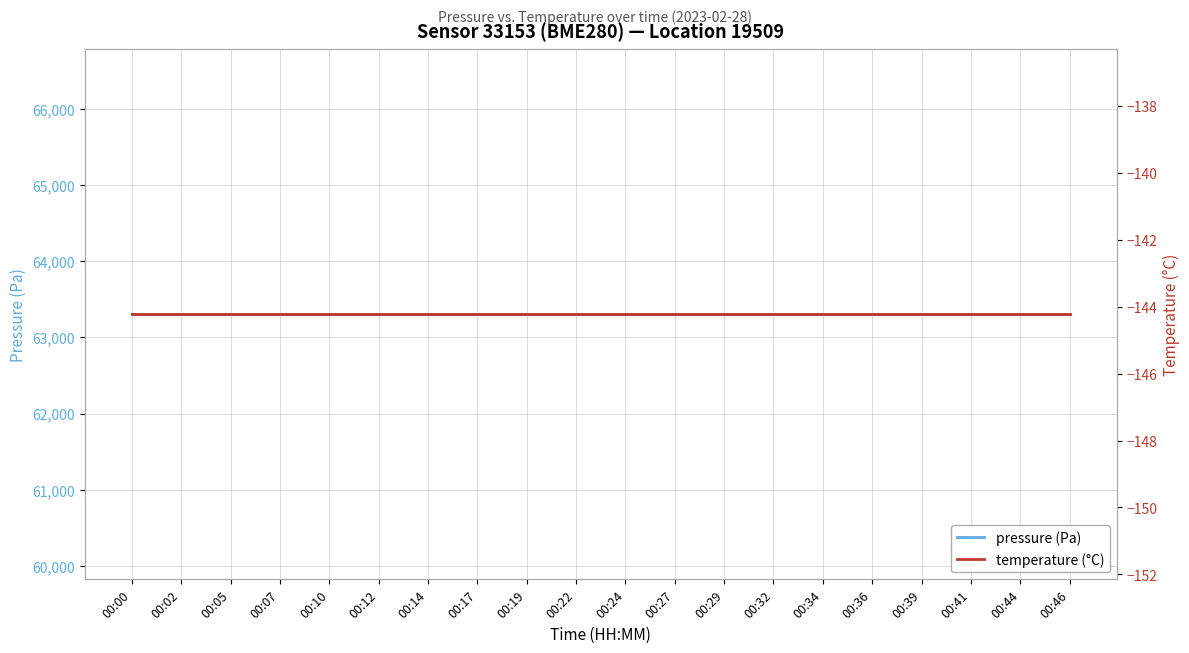

The value of temperature (°C) at 00:32 is -144.2. True or false?

True